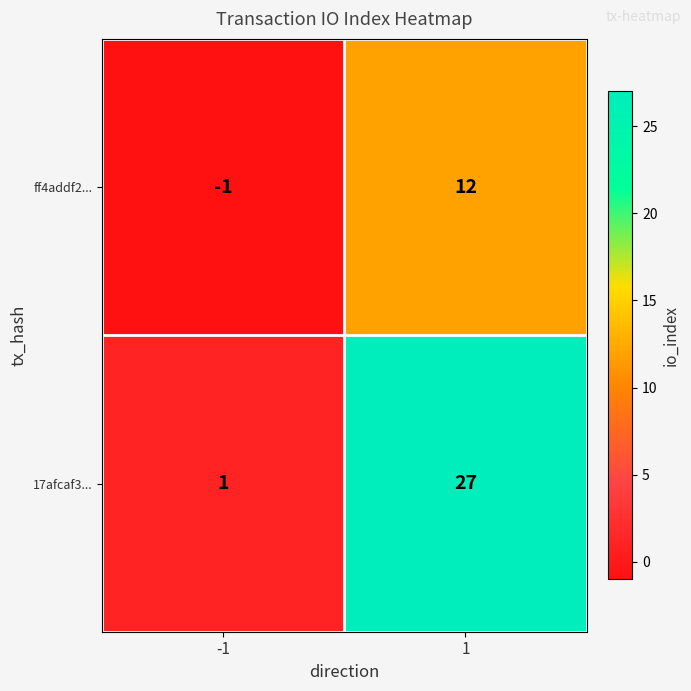

True or false: 17afcaf3... has a value of 27 at 1.

True